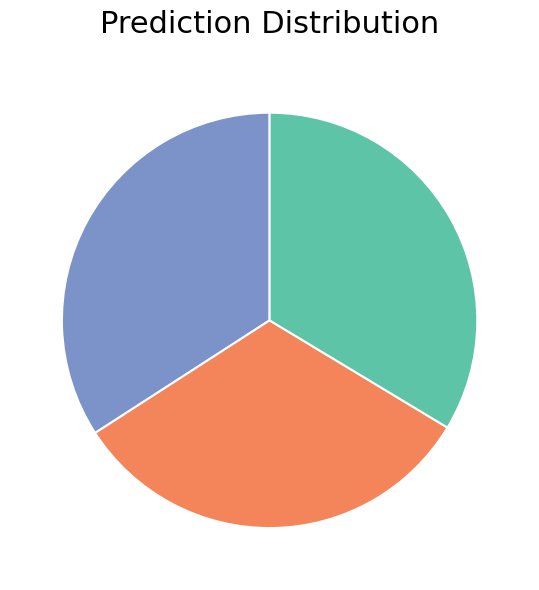

Is there any slice that represents more than half of the pie?

No